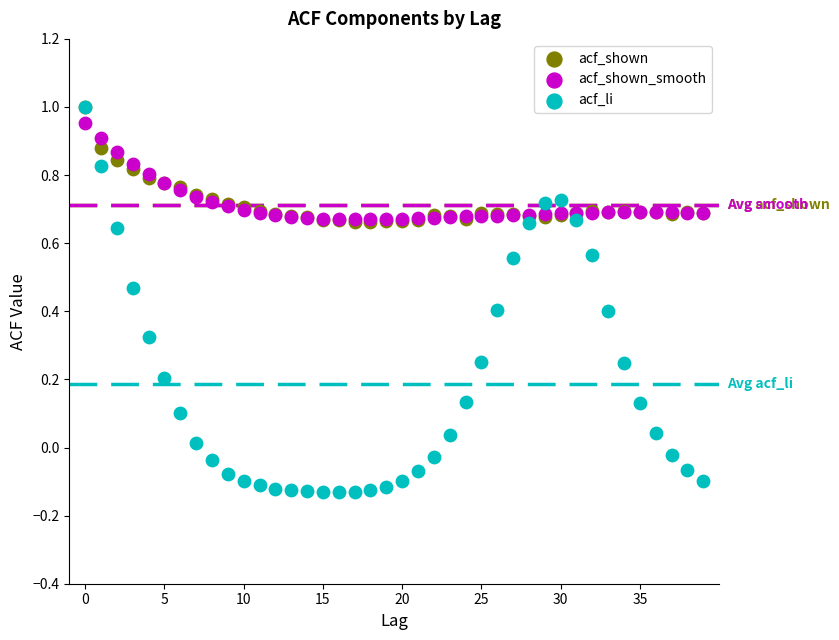

Which series reaches the minimum Y coordinate?

acf_li